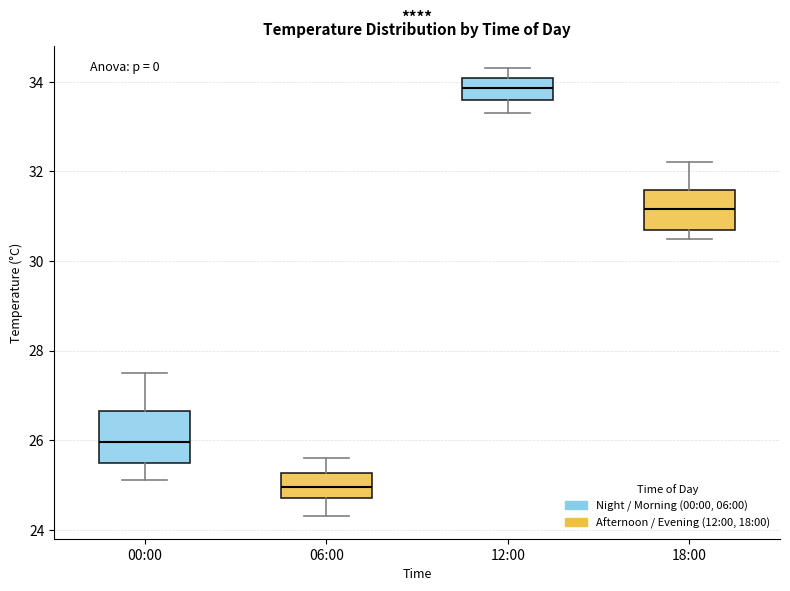

Reading left to right, transcribe this box plot: for each box, give where its median line is, the range the box spans, and where its two whiskers end, as read against the y-axis. The values are not printed on the chart, so give them approximately, as read against the axis.

00:00: median 26.0, box 25.6 to 26.6, whiskers 25.2 to 27.6
06:00: median 25.0, box 24.8 to 25.2, whiskers 24.4 to 25.6
12:00: median 33.8, box 33.6 to 34.0, whiskers 33.4 to 34.4
18:00: median 31.2, box 30.8 to 31.6, whiskers 30.6 to 32.2